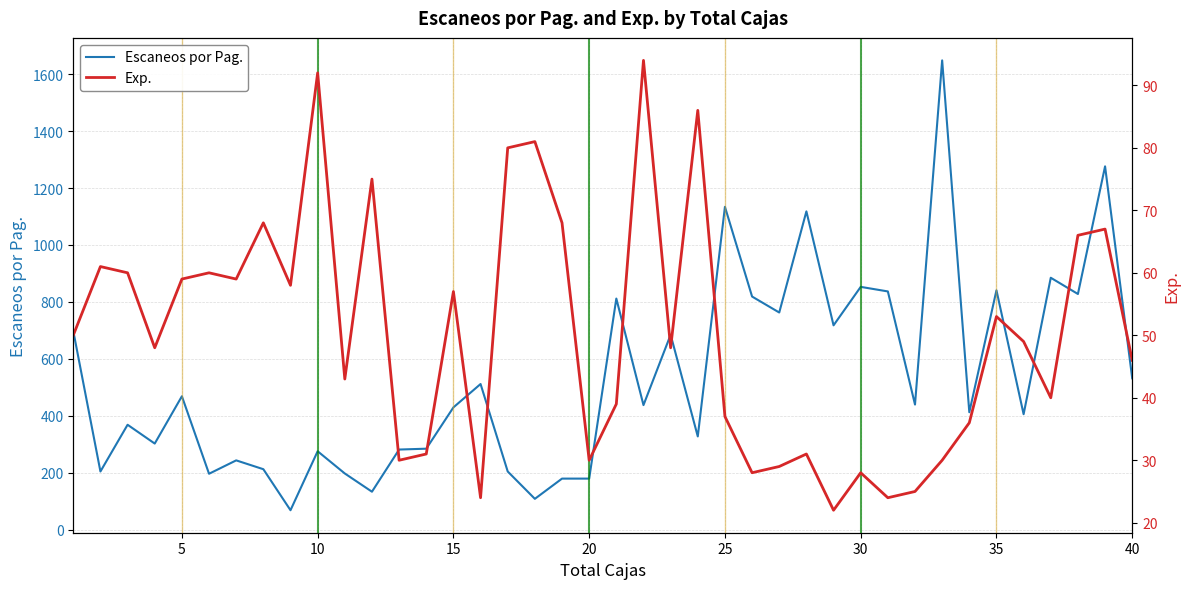

What is the minimum value shown in the chart?

22